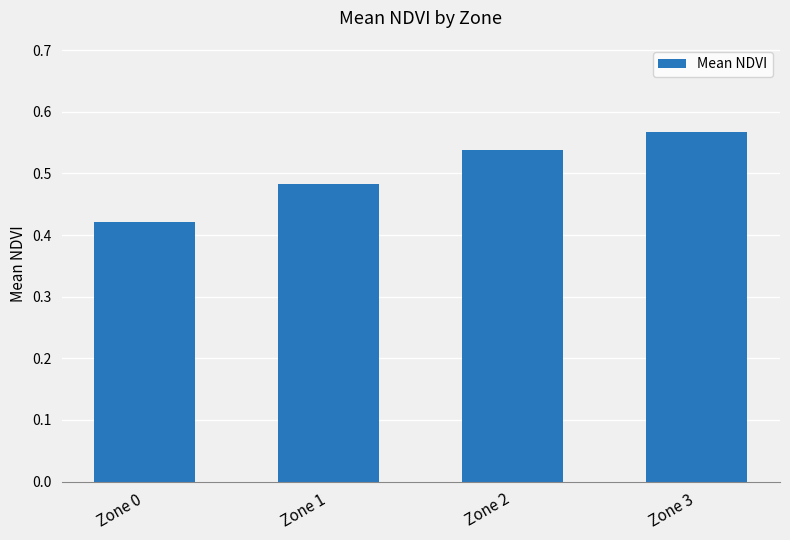

Where is the data nearest to the value 0?

Zone 0